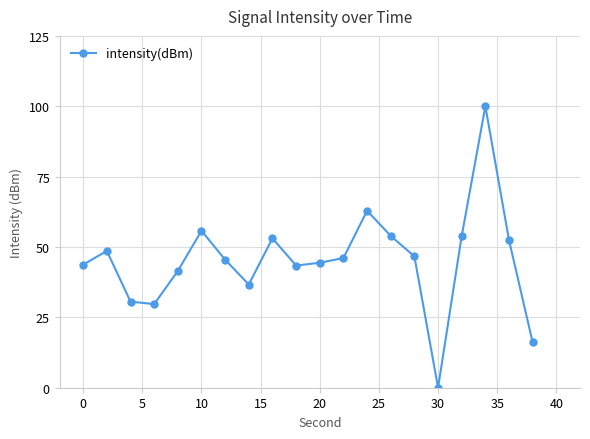

What is the maximum value shown in the chart?

100.0